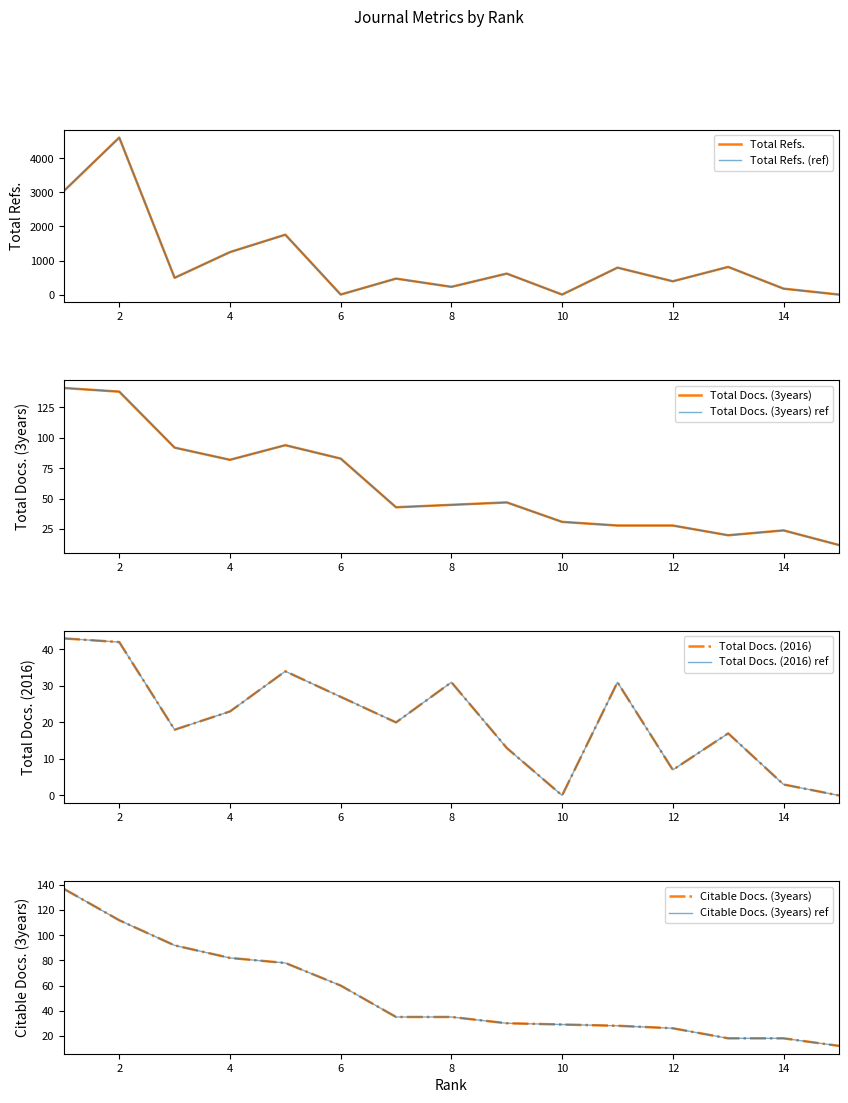

What is the average value of the Total Docs. (2016) series?

21